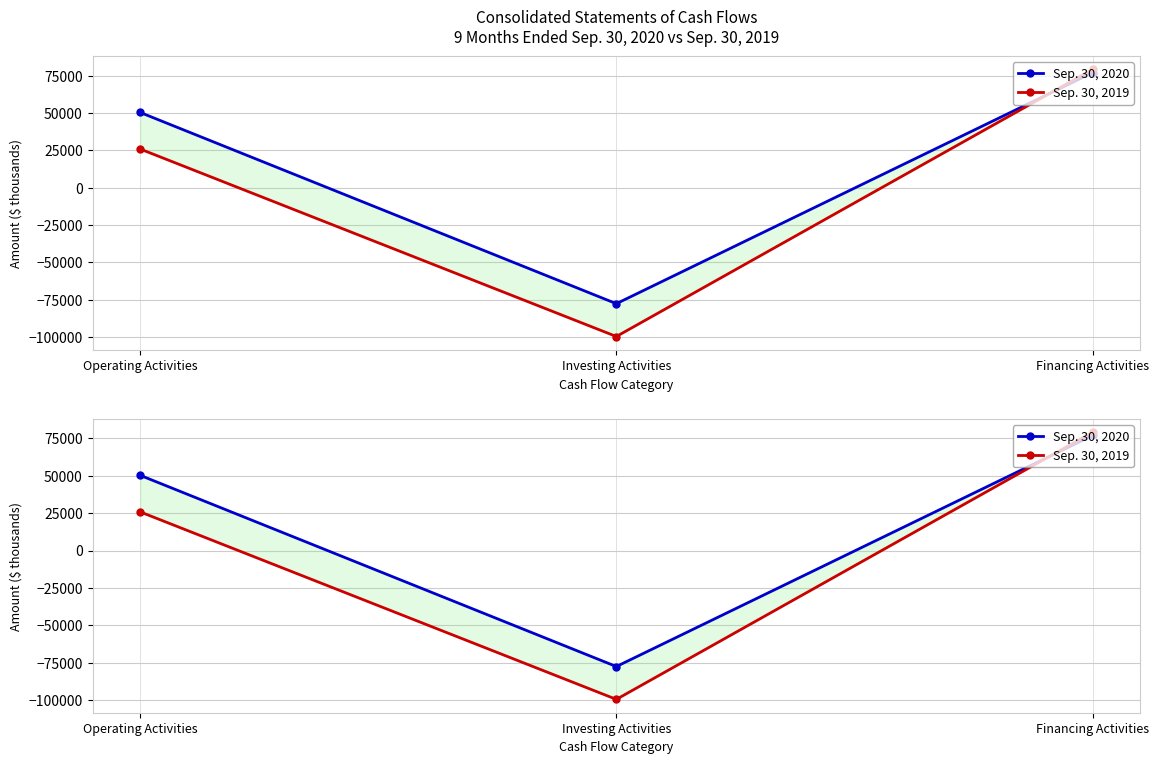

What position from the left is Operating Activities?

1